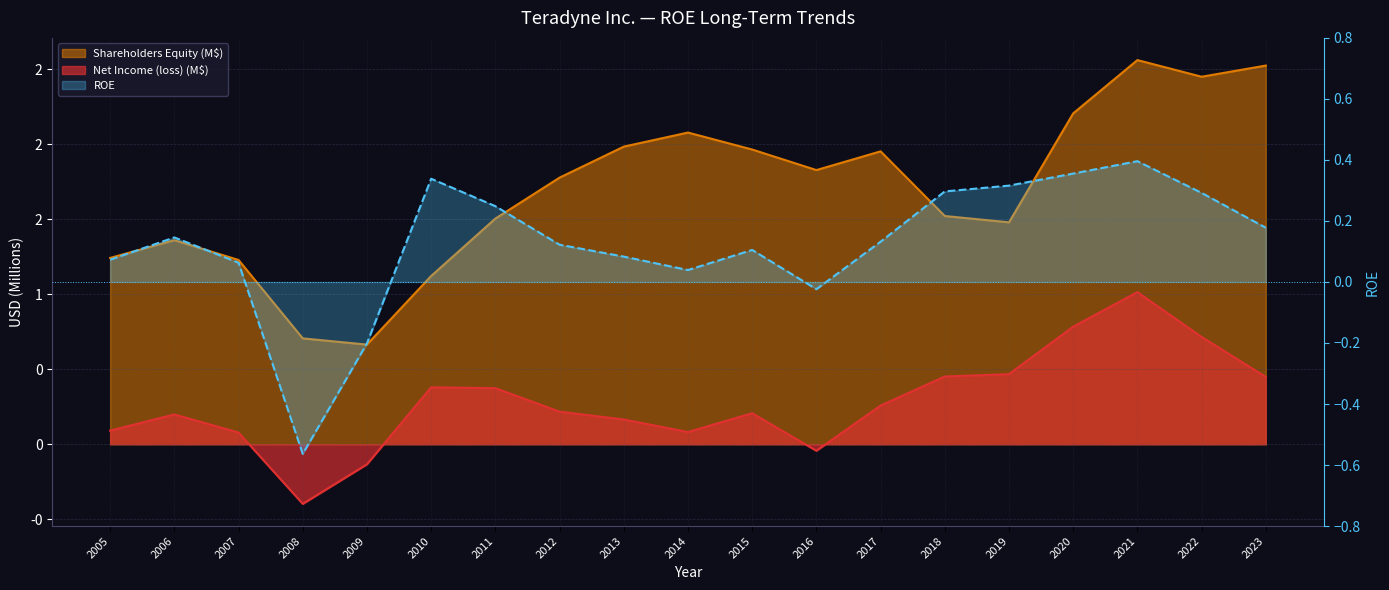

The Shareholders Equity series shows 0.7 at 2009. True or false?

True